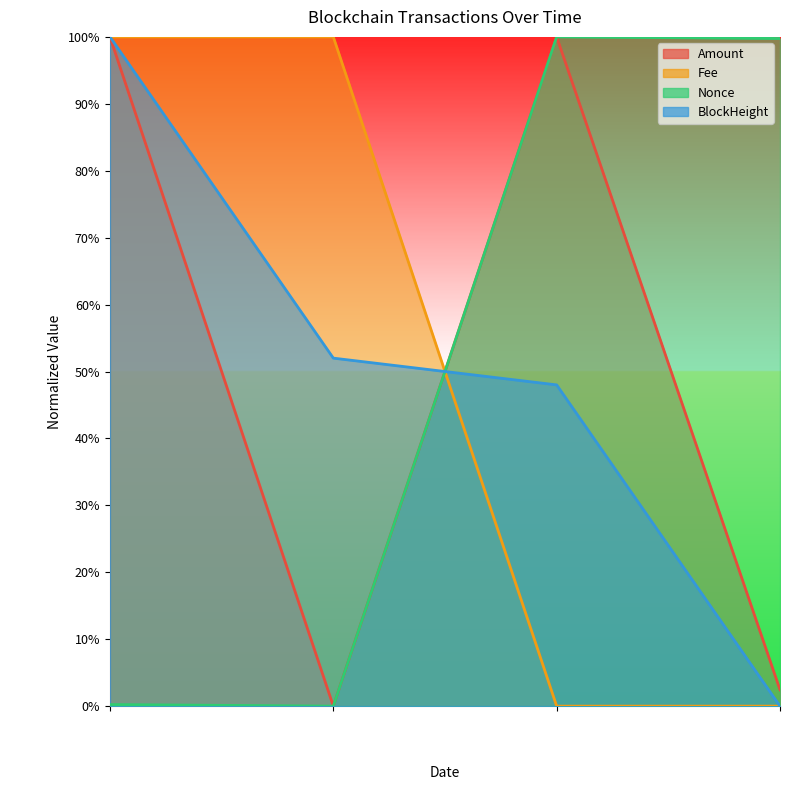

How many data points in Amount are above 0?

3